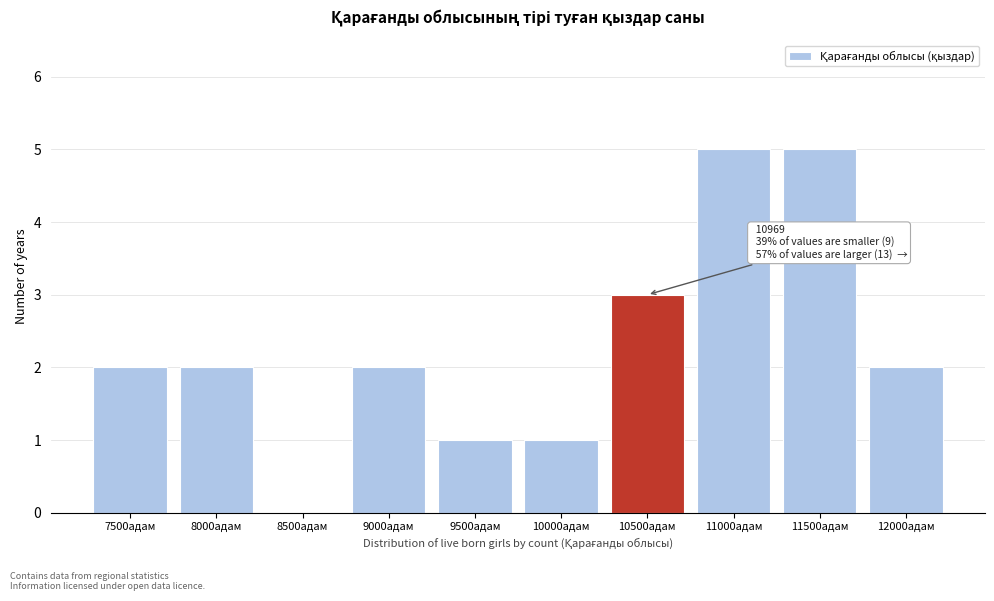

Reading right to left, list all the values displayed in this chart.

12000адам=2	11500адам=5	11000адам=5	10500адам=3	10000адам=1	9500адам=1	9000адам=2	8500адам=0	8000адам=2	7500адам=2